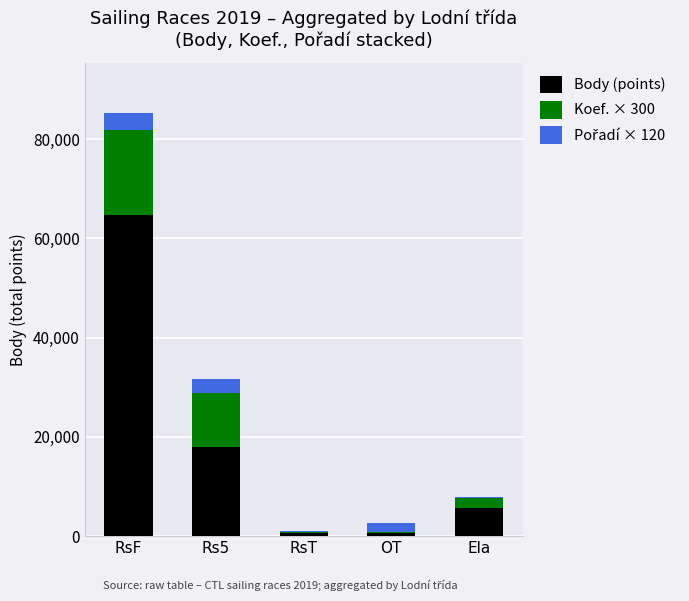

The Body (points) series shows 5600 at Ela. True or false?

True